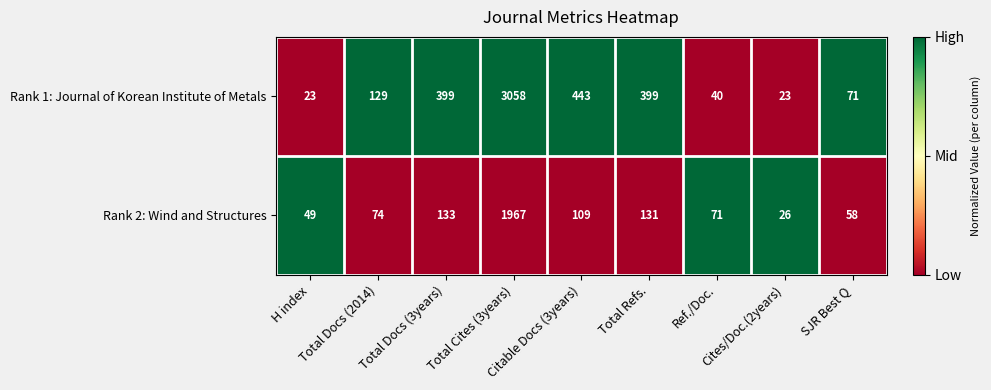

What is the maximum value shown in the chart?

3058